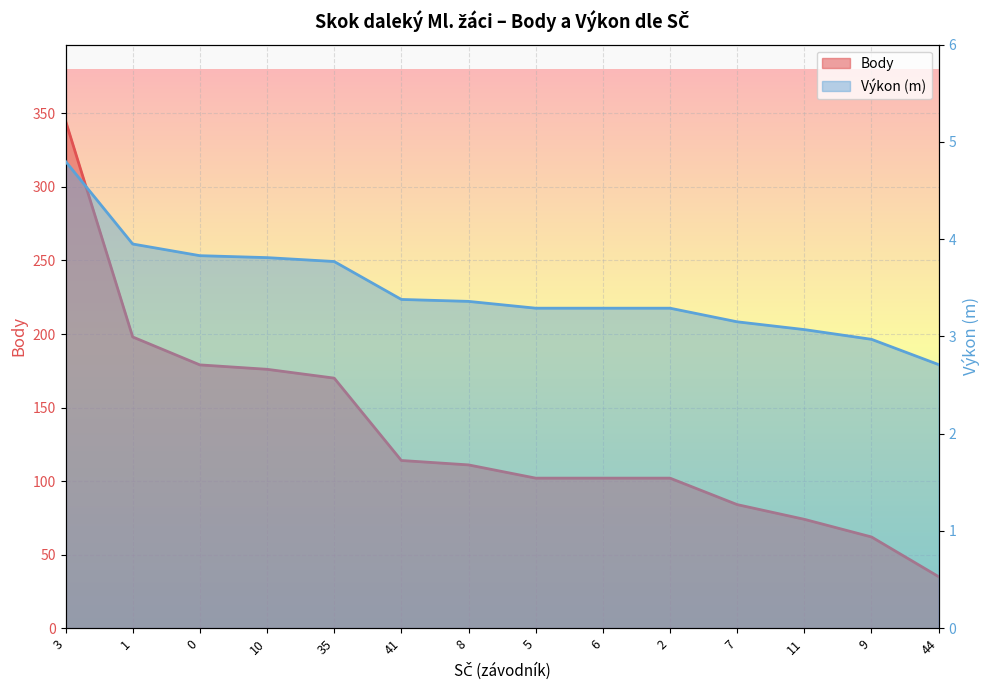

What position from the right is 2?

5